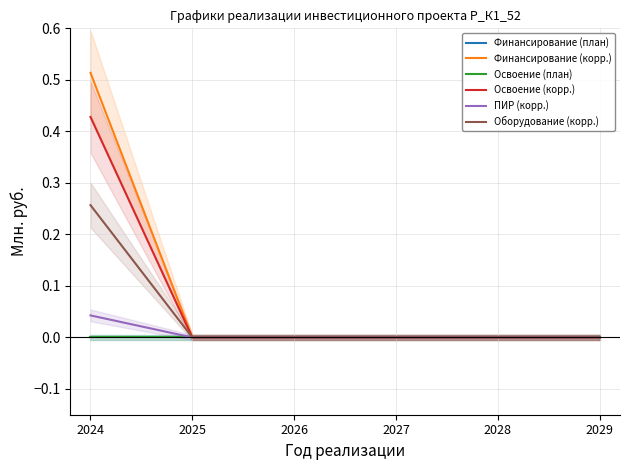

What are all the series names shown in the legend?

Финансирование (план), Финансирование (корр.), Освоение (план), Освоение (корр.), ПИР (корр.), Оборудование (корр.)